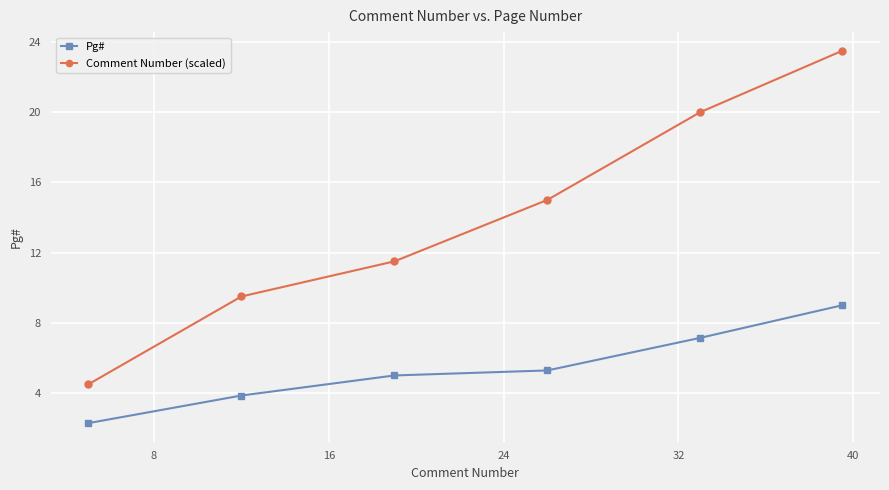

Rank the series by their maximum value, from lowest to highest.

Pg#, Comment Number (scaled)